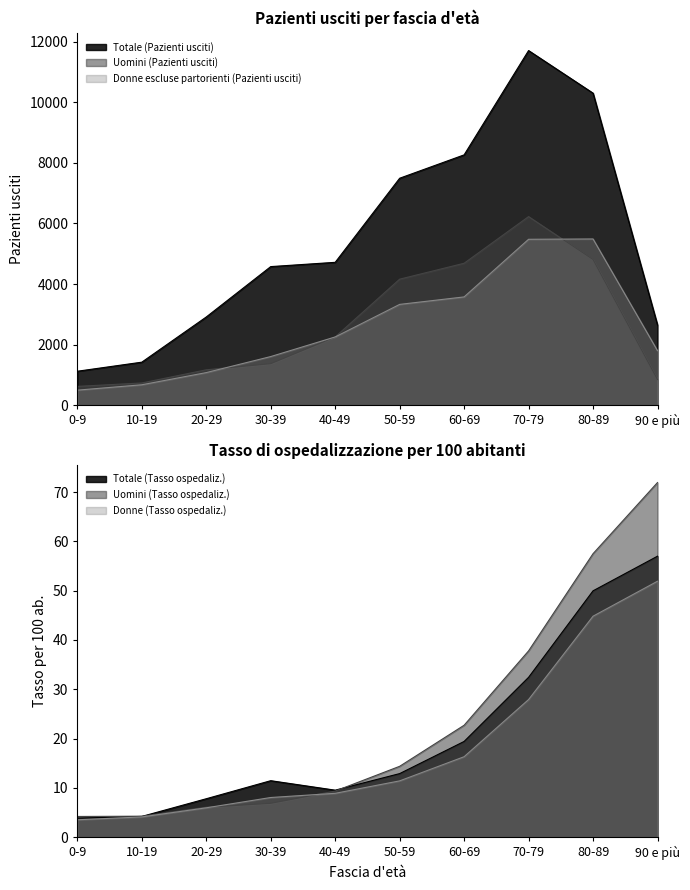

The Donne escluse partorienti (Pazienti usciti) series shows 1608.0 at 30-39. True or false?

True